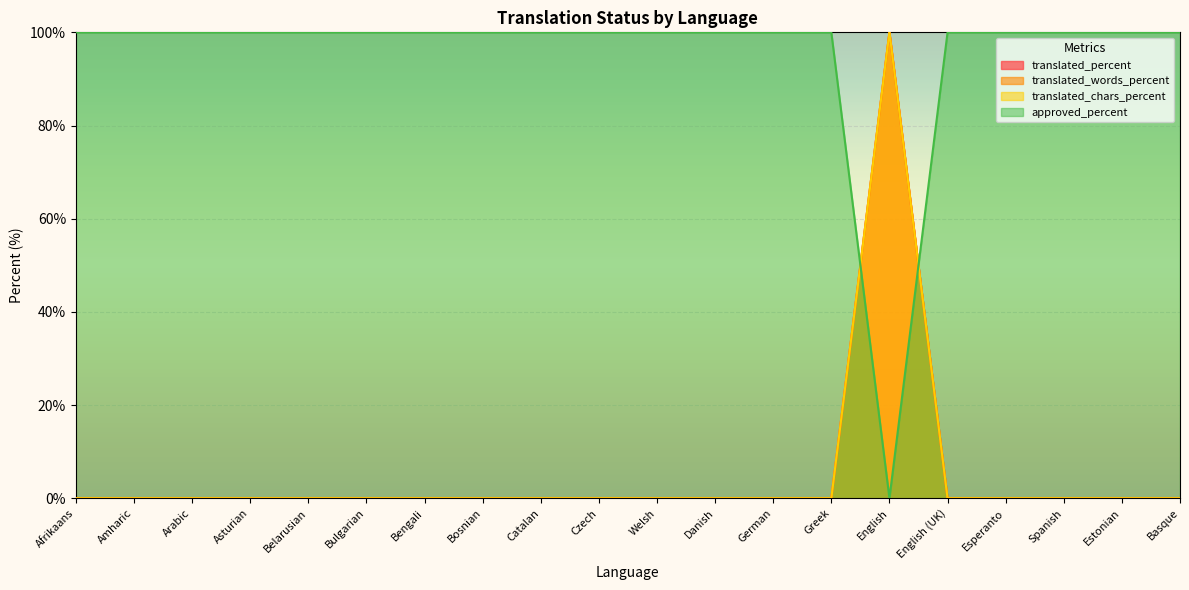

The value of translated_chars_percent at Belarusian is 0. True or false?

True